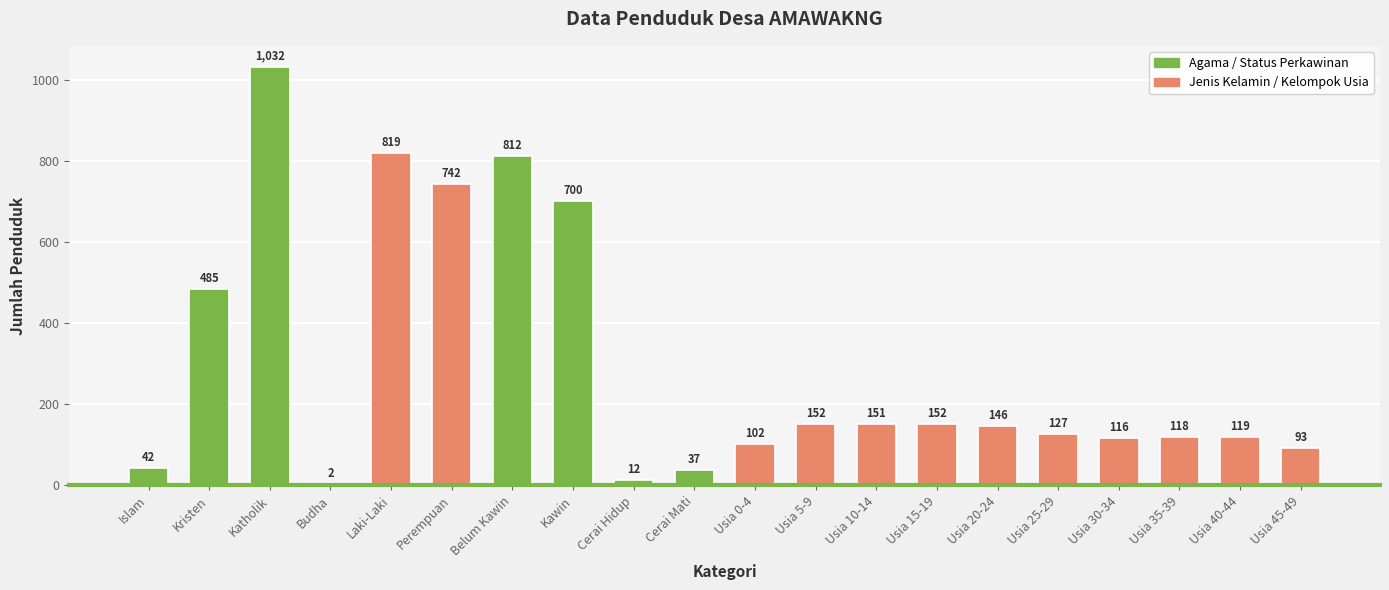

What is the change in value from Usia 20-24 to Usia 25-29?

-19